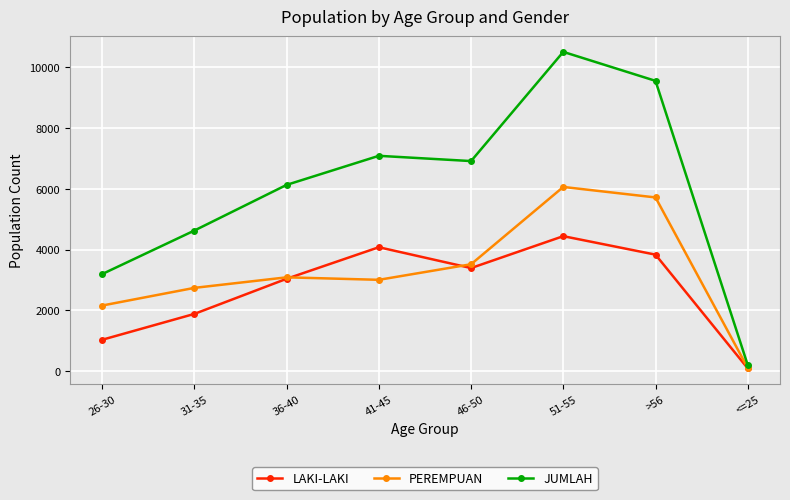

True or false: LAKI-LAKI and JUMLAH intersect in this chart.

False